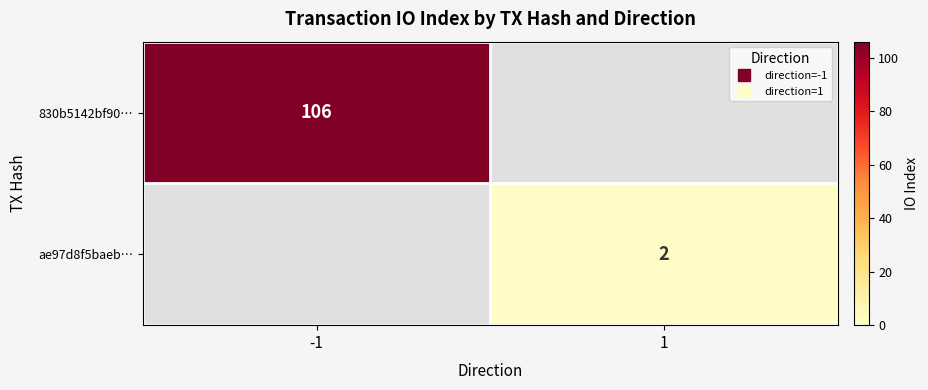

Which has a higher value, 1 or -1?

-1